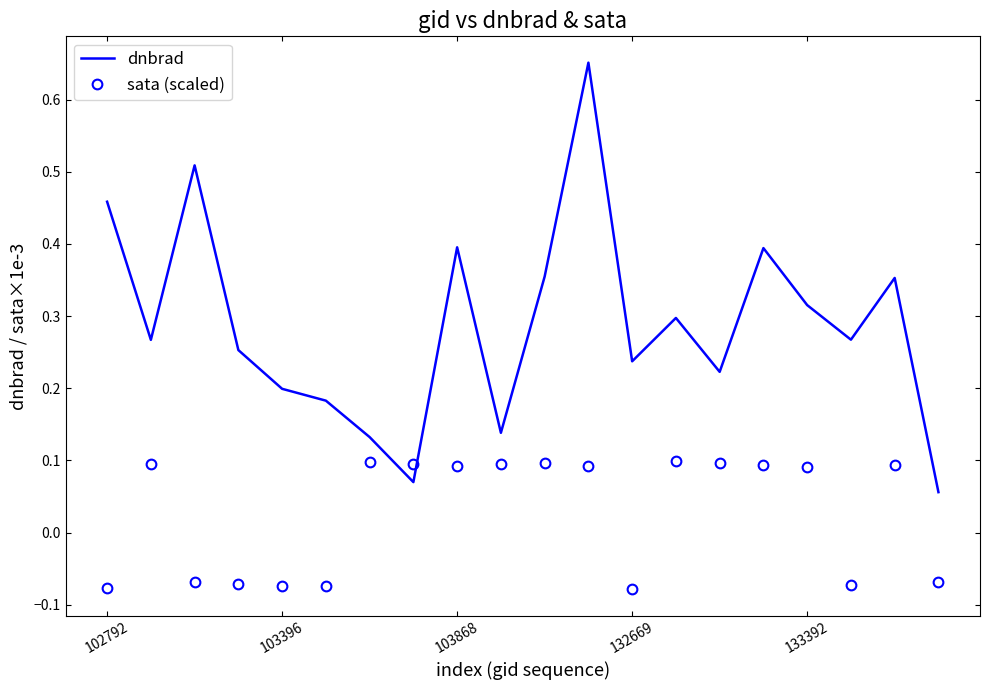

Which series has the largest range (max minus min)?

dnbrad